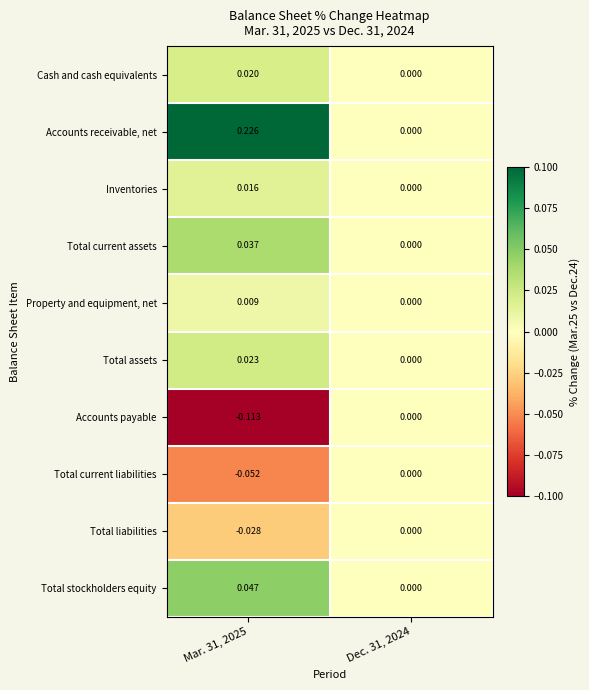

At Mar. 31, 2025, list the series in order from smallest to largest.

Accounts payable, Total current liabilities, Total liabilities, Property and equipment, net, Inventories, Cash and cash equivalents, Total assets, Total current assets, Total stockholders equity, Accounts receivable, net